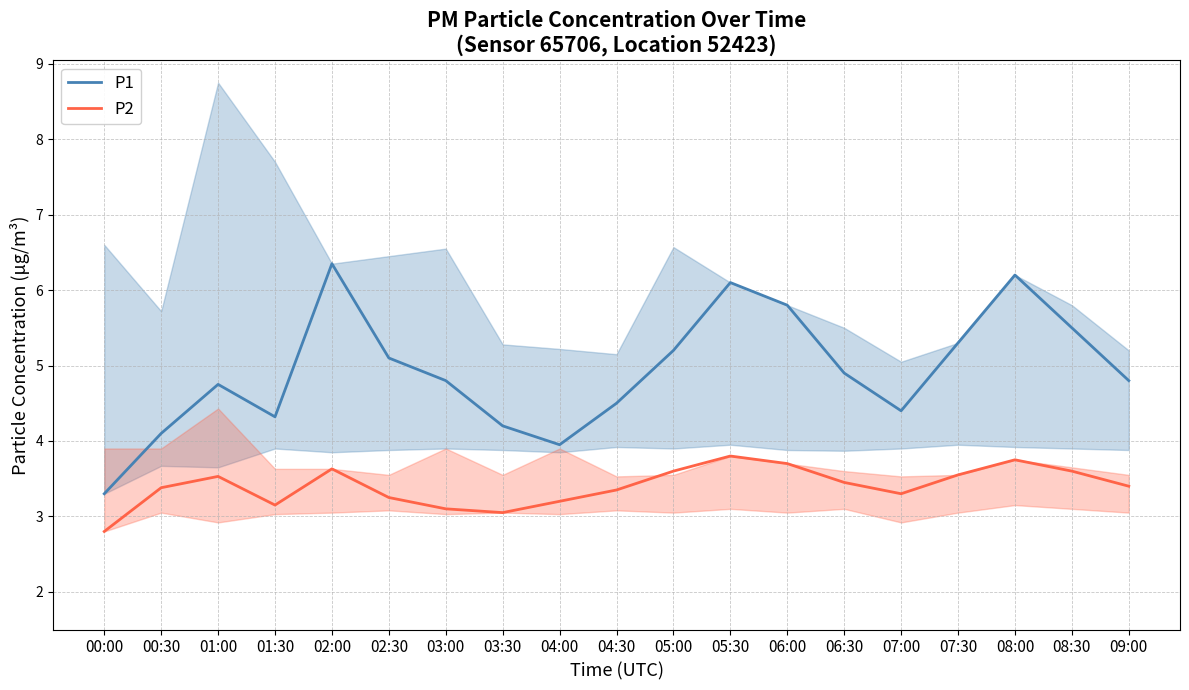

At which category is the sum across all series the highest?

02:00